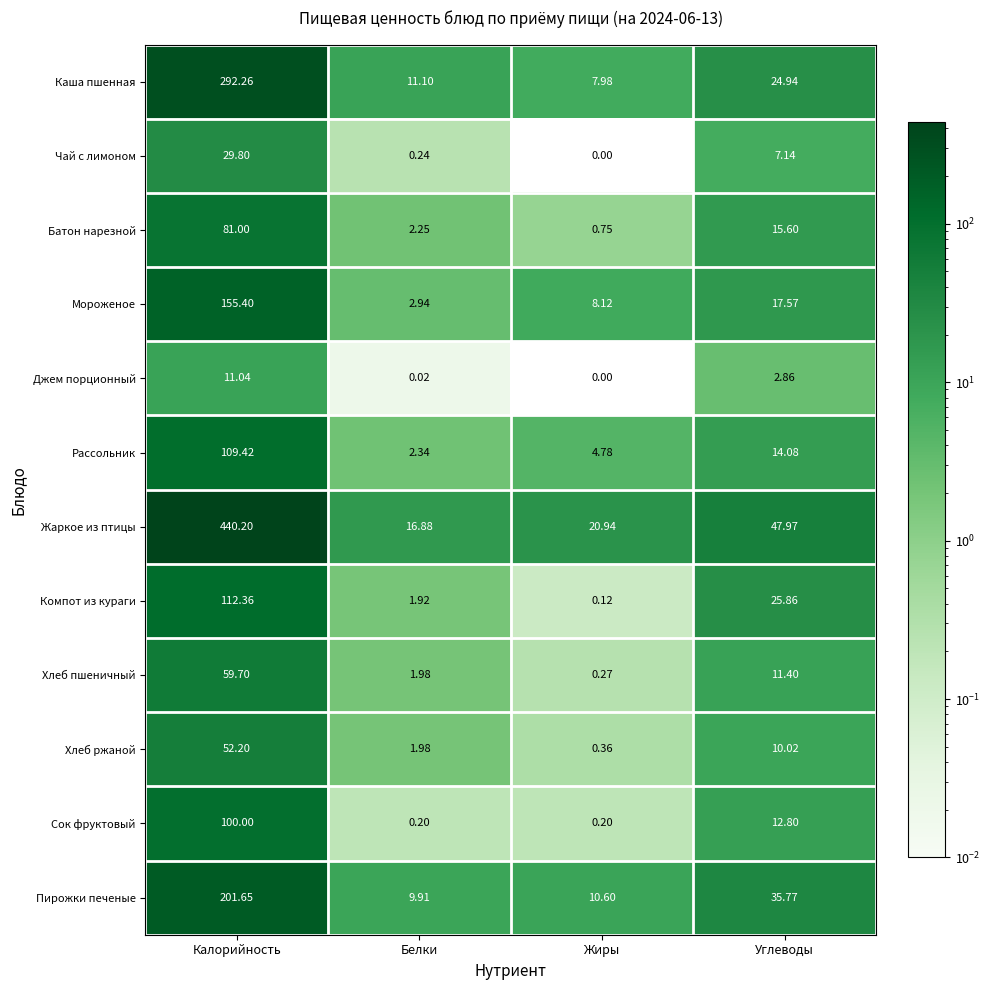

List the series in order of their peak value, highest first.

Жаркое из птицы, Каша пшенная, Пирожки печеные, Мороженое, Компот из кураги, Рассольник, Сок фруктовый, Батон нарезной, Хлеб пшеничный, Хлеб ржаной, Чай с лимоном, Джем порционный